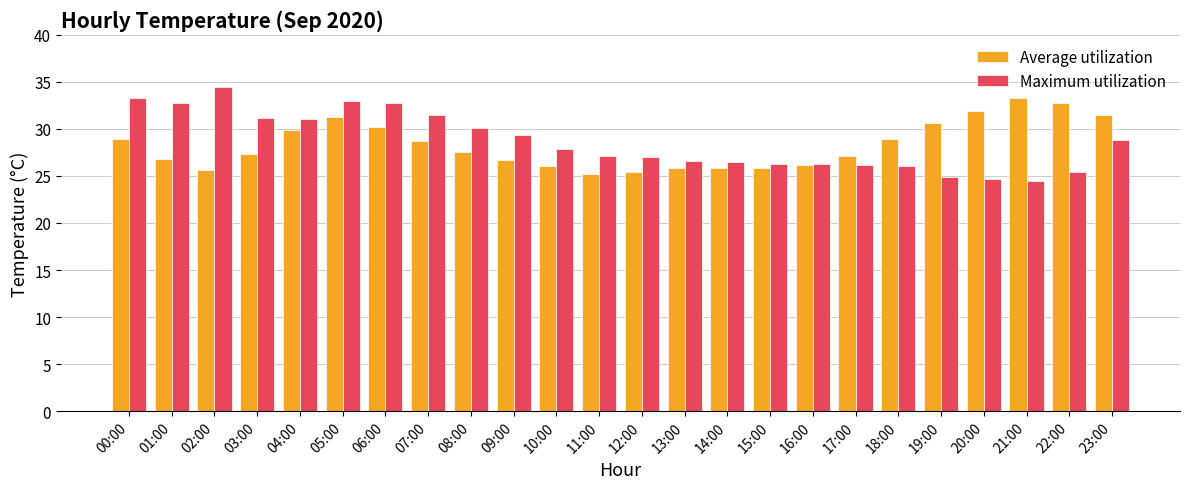

What position from the left is 04:00?

5